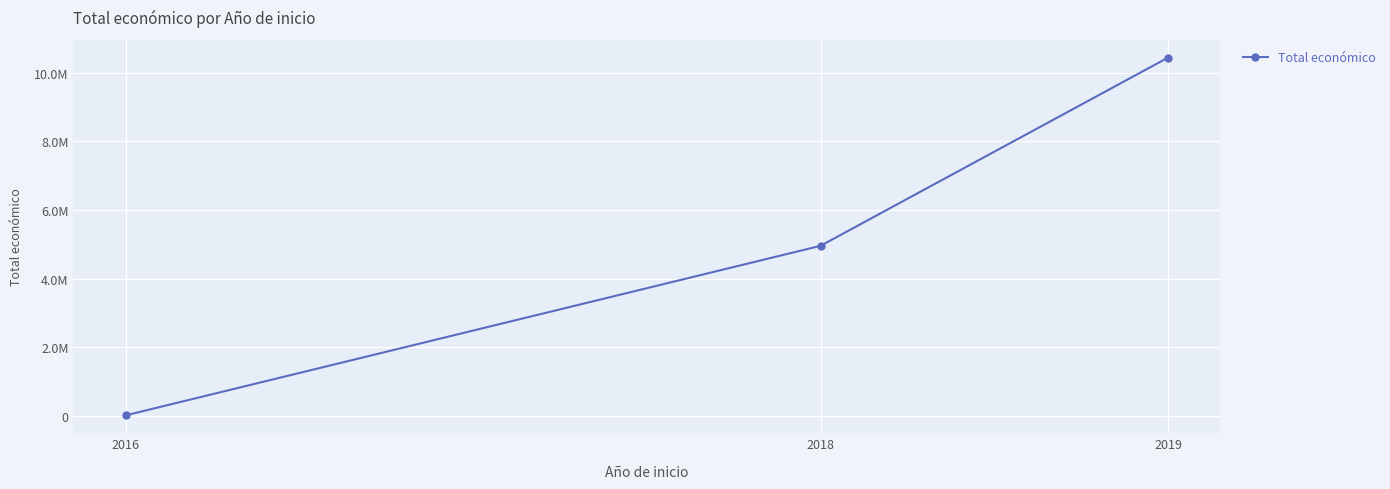

What is the difference between the maximum and minimum values?

10415807